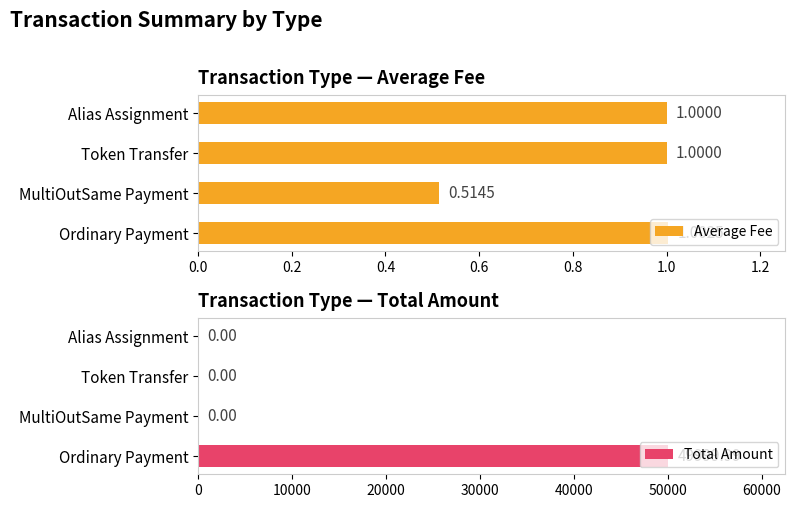

The Total Amount series shows 15256.1 at Alias Assignment. True or false?

False